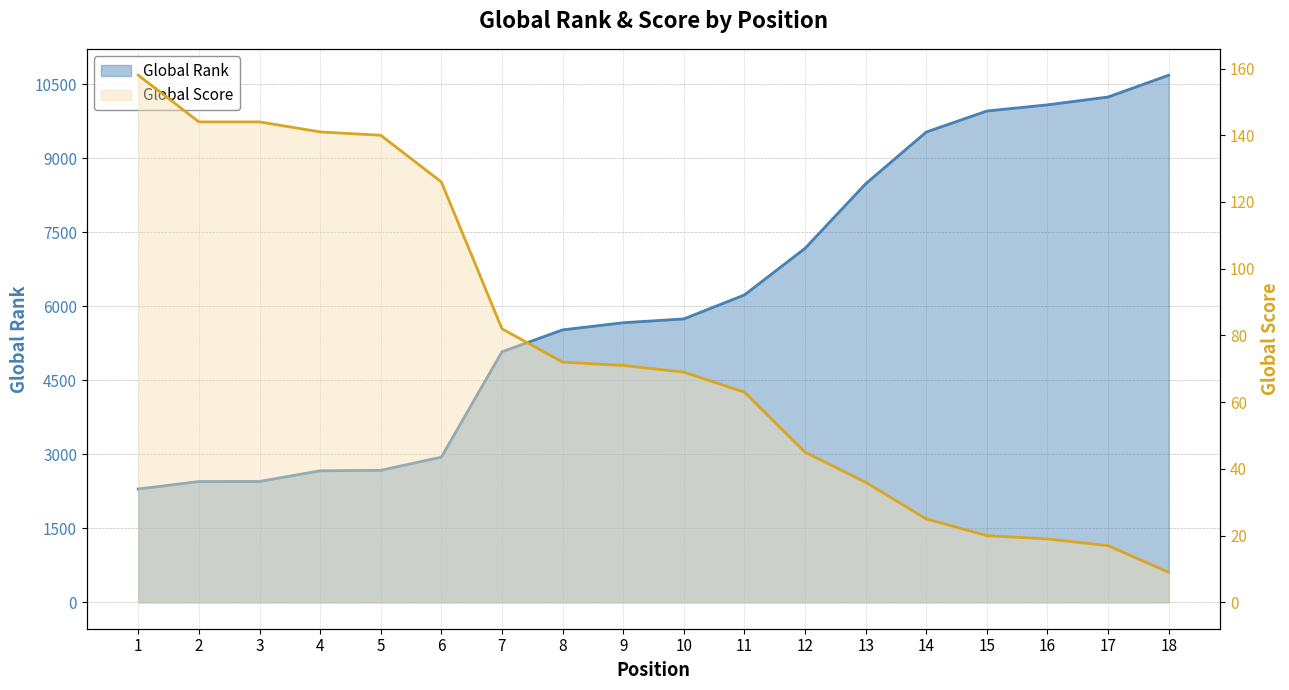

How many data points in Global Score are less than 71?

9